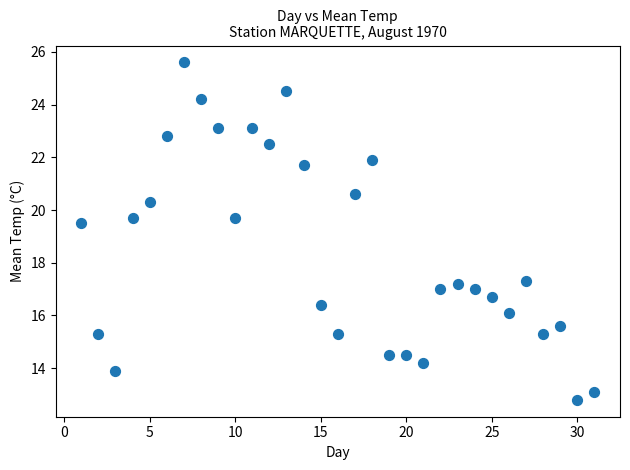

What is the range of X values (max minus min)?

30.0